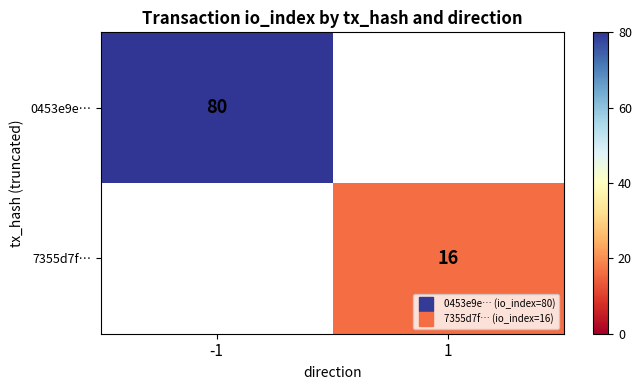

At how many categories does at least one series exceed 77?

1